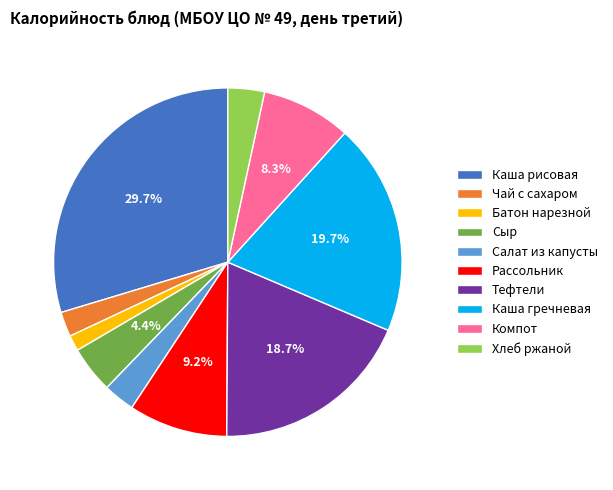

How many segments does this pie chart have?

10